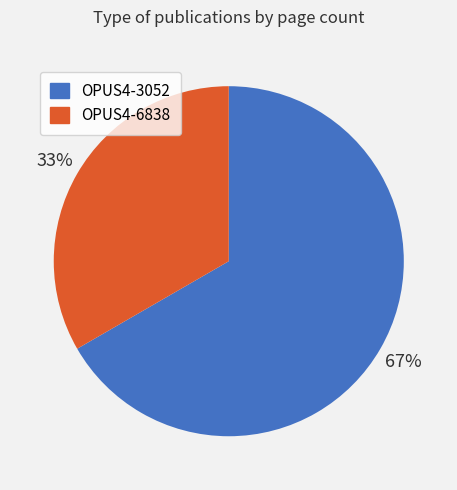

Is the sum of OPUS4-3052 and OPUS4-6838 greater than half?

Yes